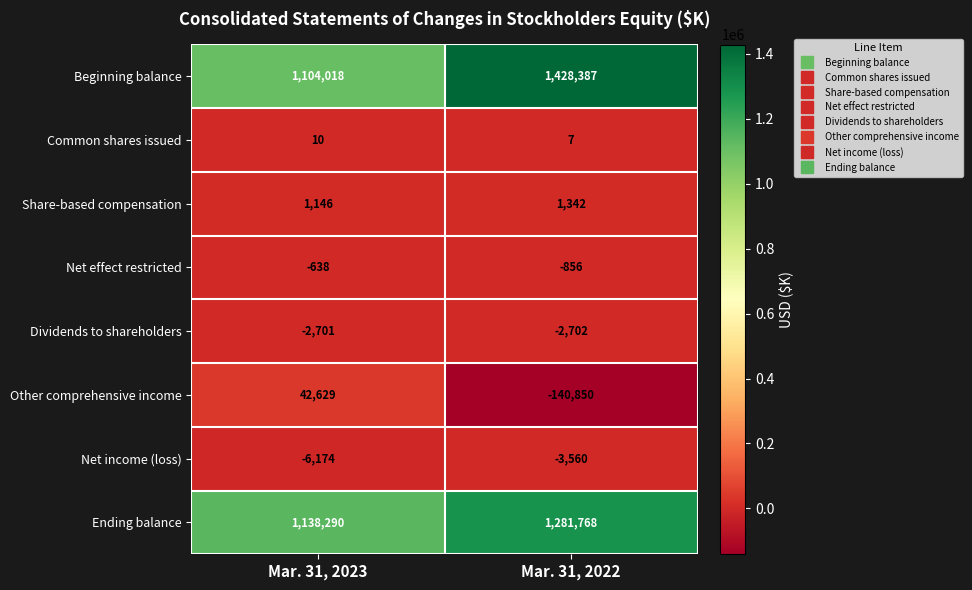

Reading right to left, what are all the values shown in this chart?

Beginning balance: Mar. 31, 2022=1428387	Mar. 31, 2023=1104018
Common shares issued: Mar. 31, 2022=7	Mar. 31, 2023=10
Share-based compensation: Mar. 31, 2022=1342	Mar. 31, 2023=1146
Net effect restricted: Mar. 31, 2022=-856	Mar. 31, 2023=-638
Dividends to shareholders: Mar. 31, 2022=-2702	Mar. 31, 2023=-2701
Other comprehensive income: Mar. 31, 2022=-140850	Mar. 31, 2023=42629
Net income (loss): Mar. 31, 2022=-3560	Mar. 31, 2023=-6174
Ending balance: Mar. 31, 2022=1281768	Mar. 31, 2023=1138290